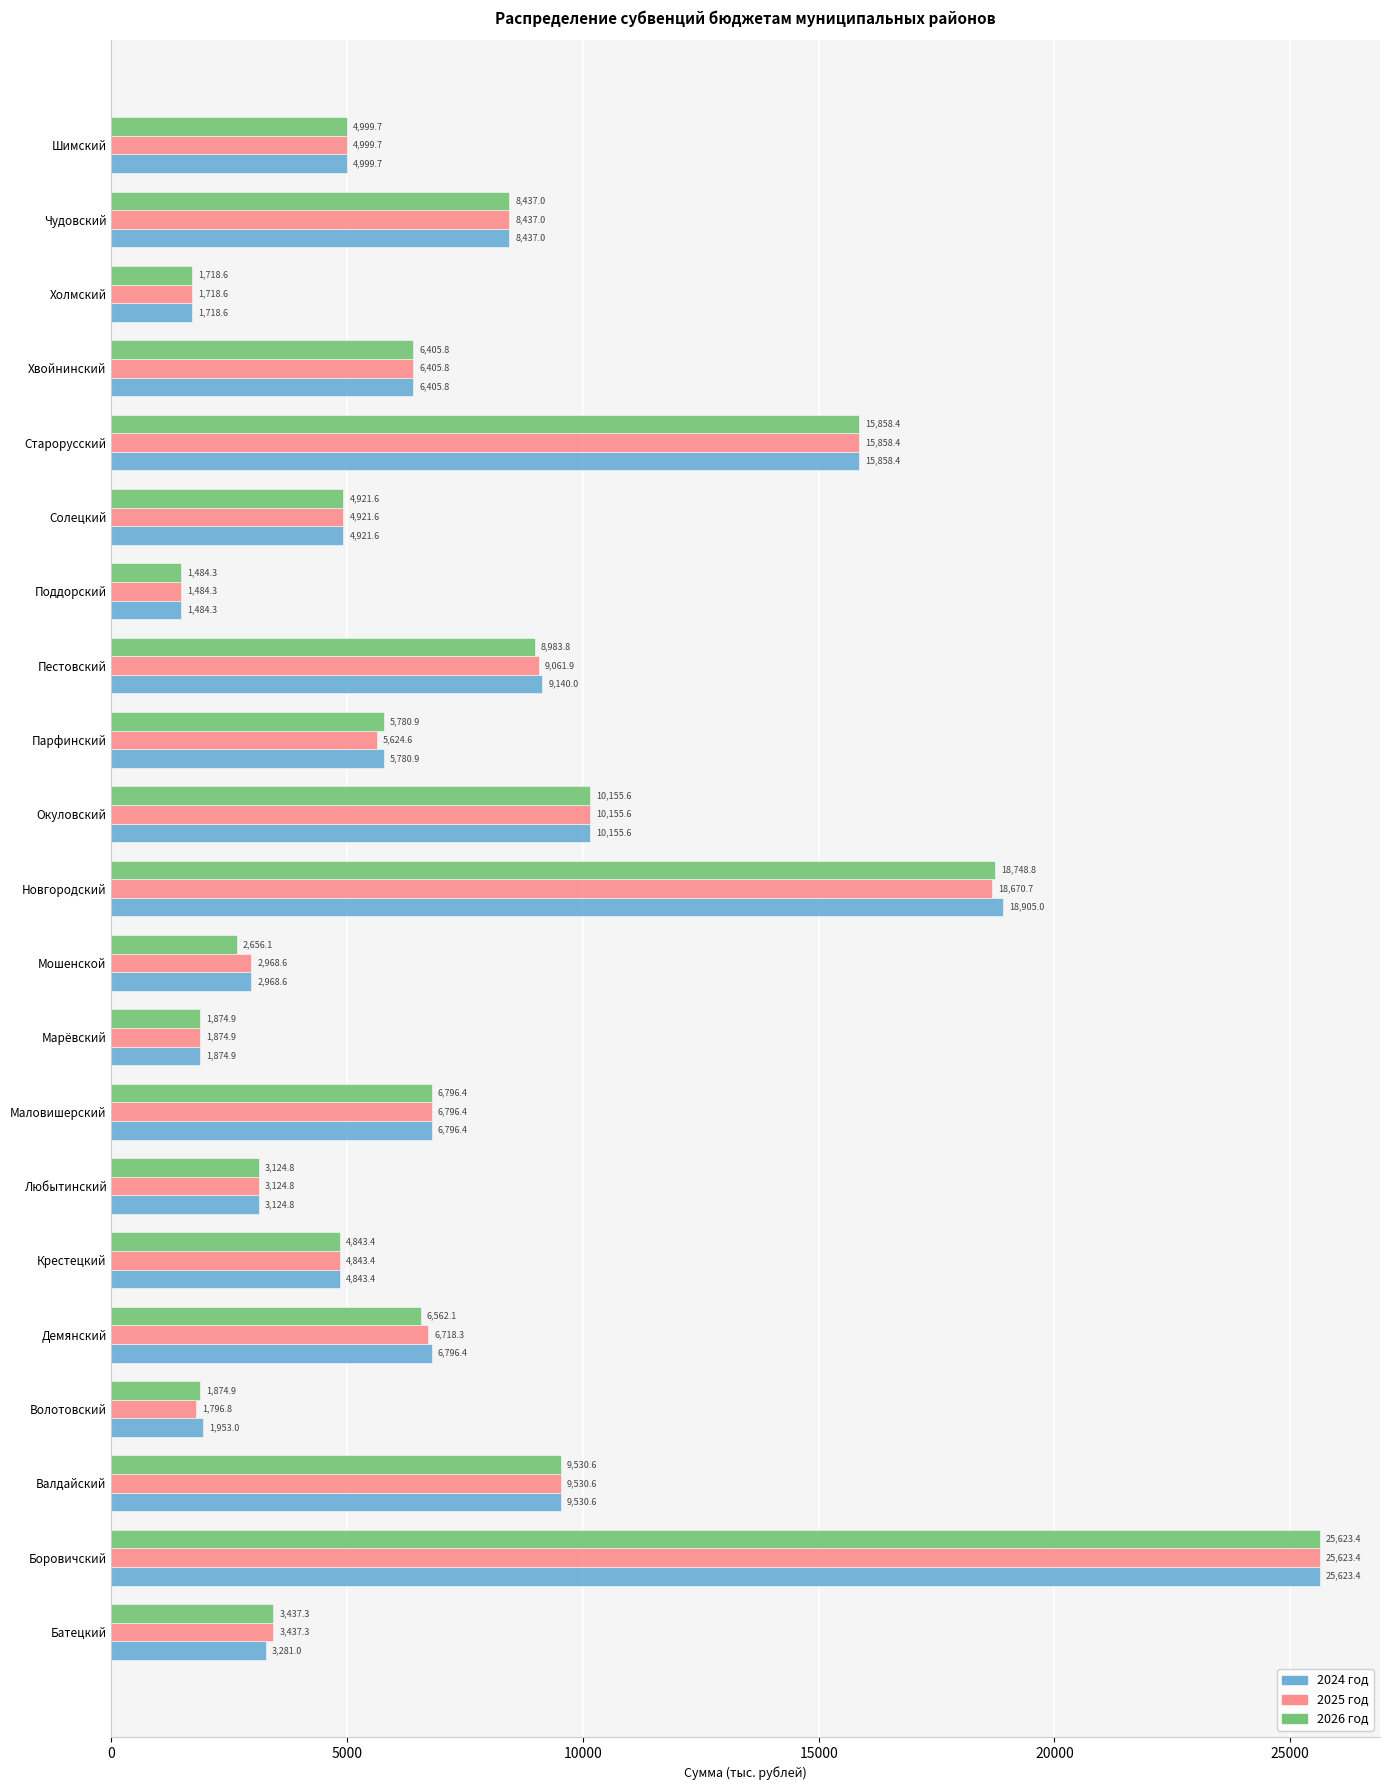

What is the difference between the maximum and minimum values in the 2025 год series?

24139.1